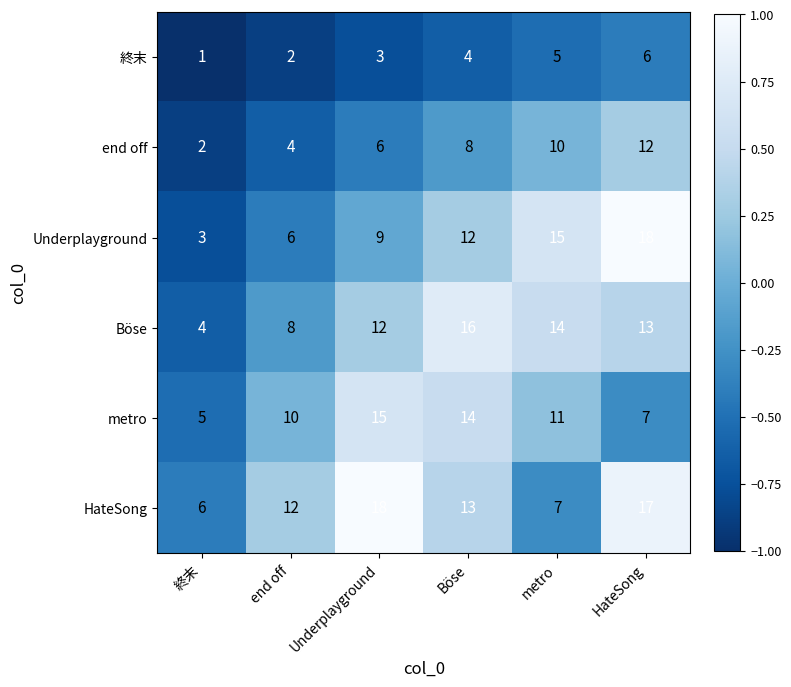

At which label does HateSong reach its peak?

Underplayground